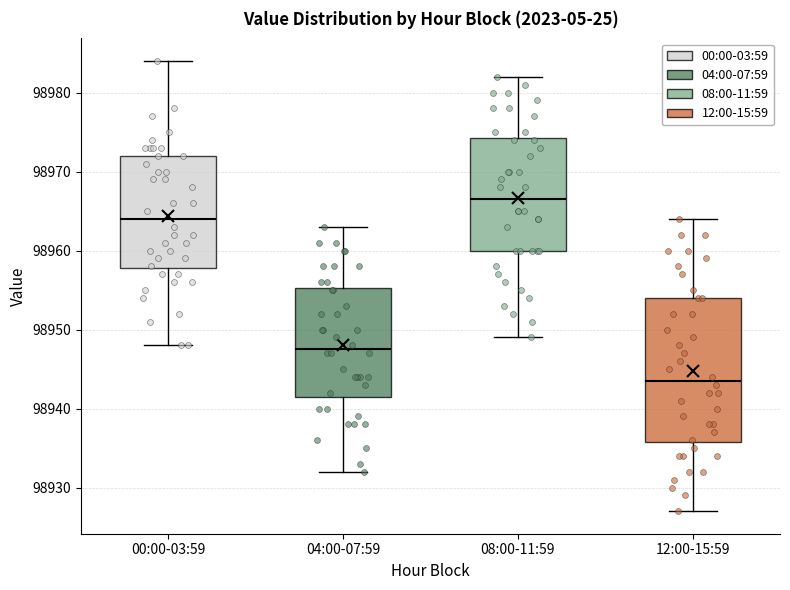

Reading left to right, read every box against the y-axis: the position of its median line, the range the box covers, and the ends of its whiskers. The values are not printed on the chart, so give them approximately, as read against the axis.

00:00-03:59: median 98964, box 98958 to 98972, whiskers 98948 to 98984
04:00-07:59: median 98948, box 98942 to 98955, whiskers 98932 to 98963
08:00-11:59: median 98967, box 98960 to 98974, whiskers 98949 to 98982
12:00-15:59: median 98944, box 98936 to 98954, whiskers 98927 to 98964